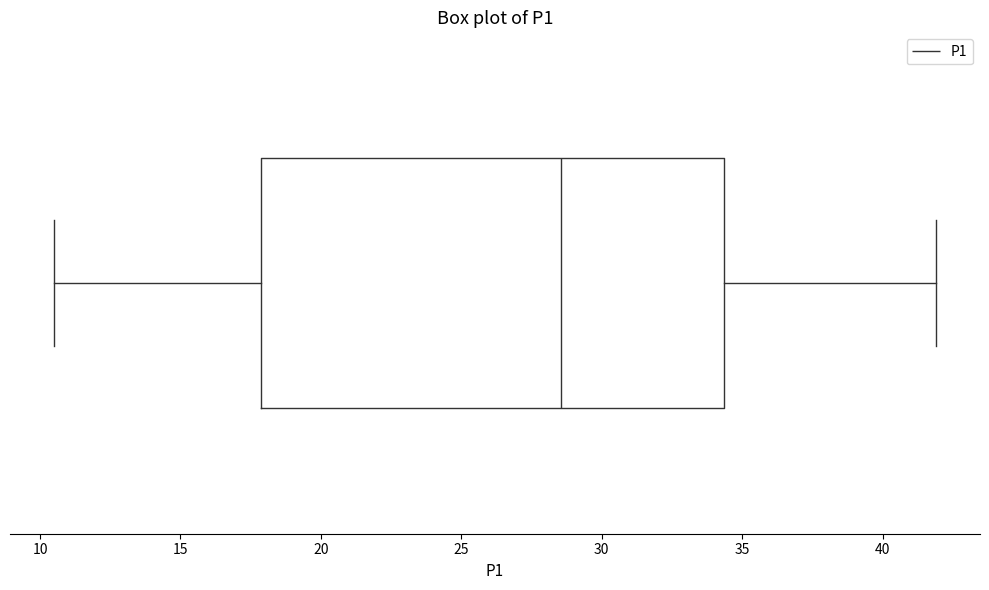

Transcribe this box plot: give where the median line is, the range the box spans, and where the two whiskers end, as read against the x-axis. The values are not printed on the chart, so give them approximately, as read against the axis.

median 28.5, box 18.0 to 34.5, whiskers 10.5 to 42.0